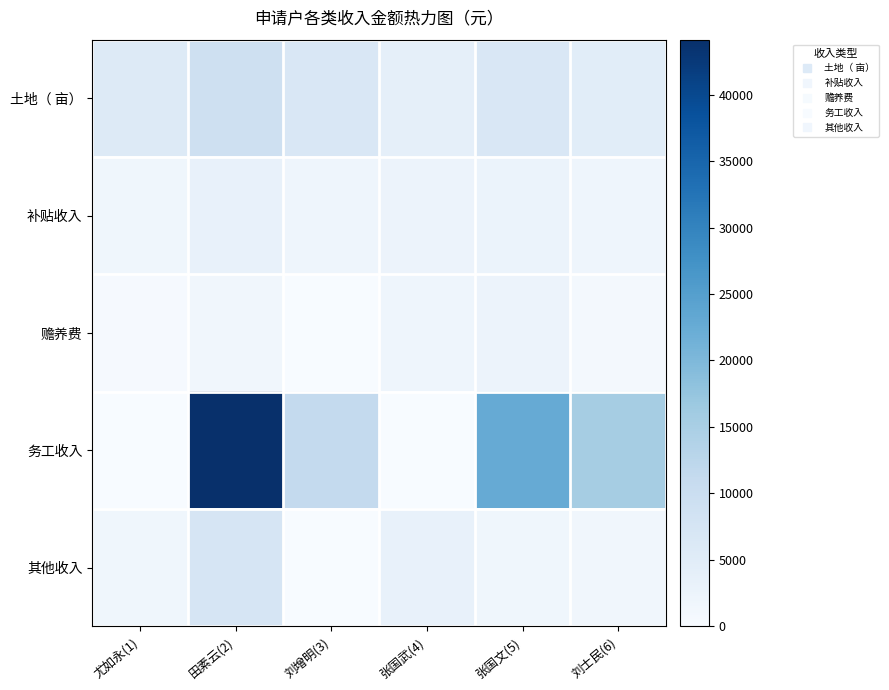

Between 田素云(2) and 张国武(4), which is larger?

田素云(2)